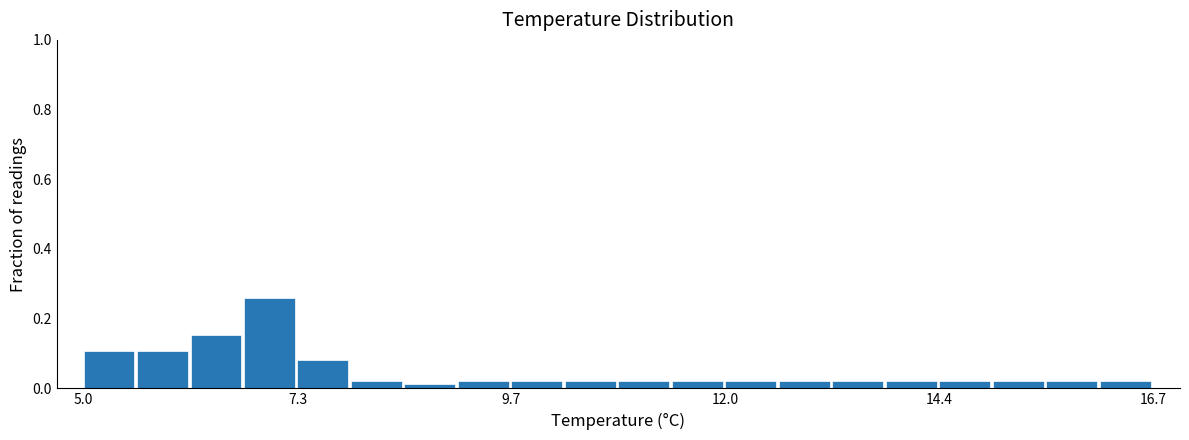

Read against the x-axis, roughly where is the centre of the tallest bar?

7.0